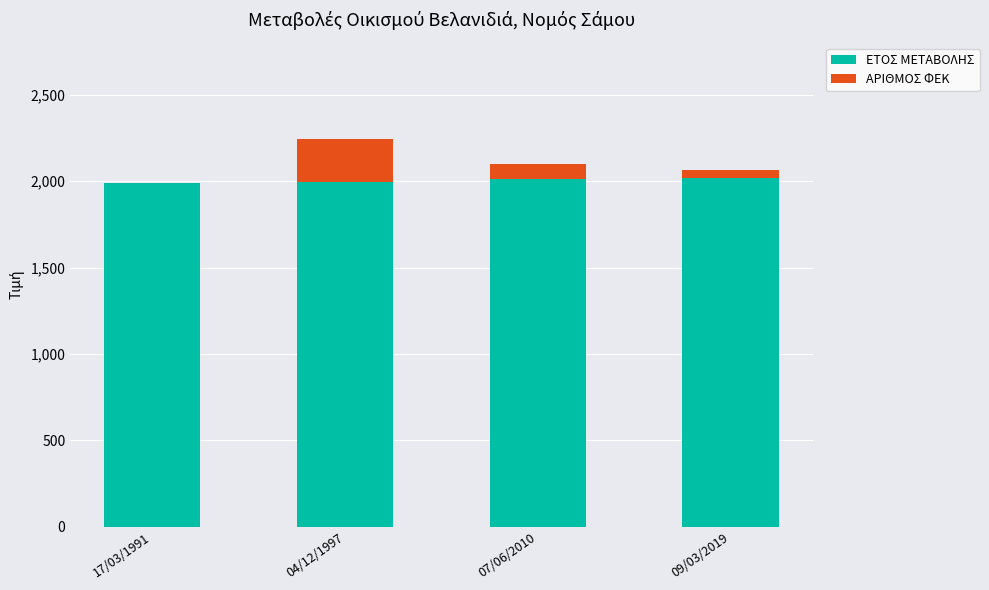

Are the bars grouped side by side (vs. stacked)?

No